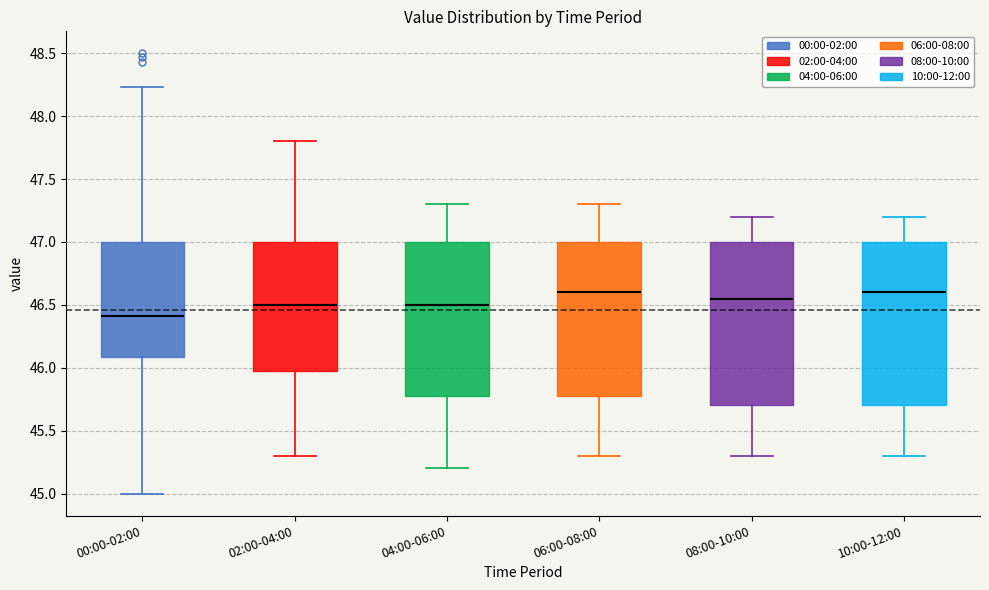

Reading left to right, transcribe this box plot: for each box, give where its median line is, the range the box spans, and where its two whiskers end, as read against the y-axis. The values are not printed on the chart, so give them approximately, as read against the axis.

00:00-02:00: median 46.40, box 46.10 to 47.00, whiskers 45.00 to 48.25
02:00-04:00: median 46.50, box 46.00 to 47.00, whiskers 45.30 to 47.80
04:00-06:00: median 46.50, box 45.80 to 47.00, whiskers 45.20 to 47.30
06:00-08:00: median 46.60, box 45.80 to 47.00, whiskers 45.30 to 47.30
08:00-10:00: median 46.55, box 45.70 to 47.00, whiskers 45.30 to 47.20
10:00-12:00: median 46.60, box 45.70 to 47.00, whiskers 45.30 to 47.20